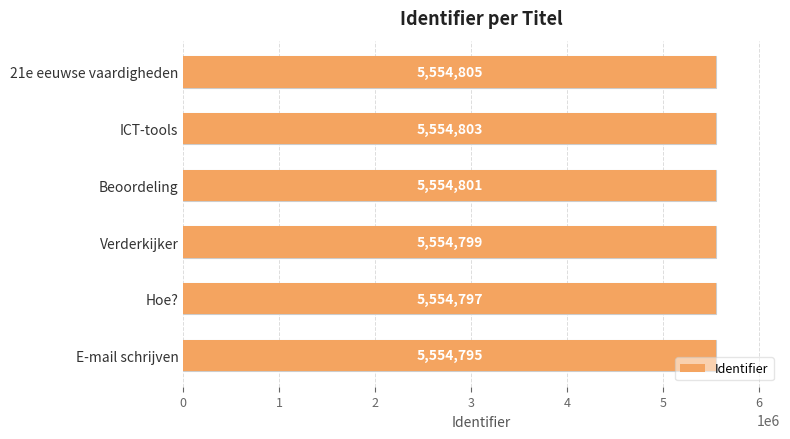

What is the ratio of the value at E-mail schrijven to the value at Hoe??

1.0